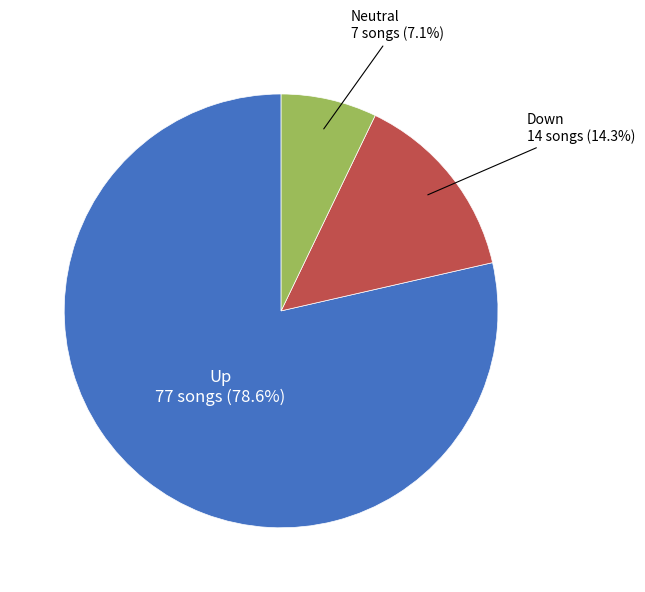

Is there a majority slice in this chart?

Yes